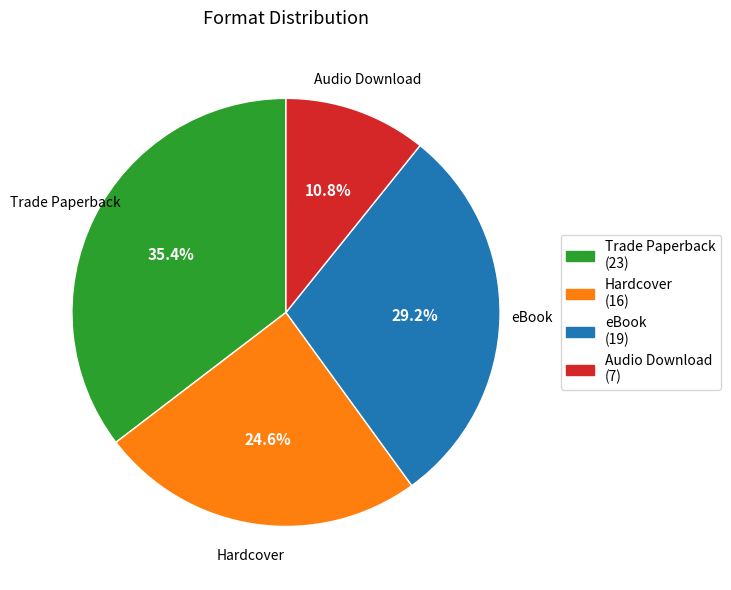

To the nearest percent, what is the combined percentage of eBook and Trade Paperback?

65%